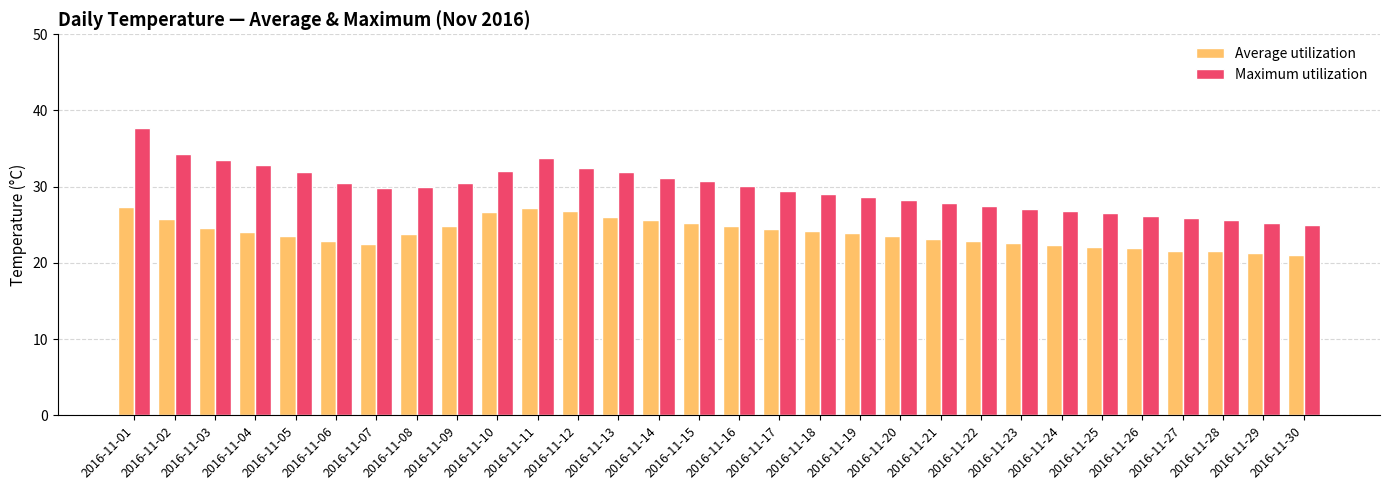

True or false: Average utilization has a value of 6.7 at 2016-11-24.

False